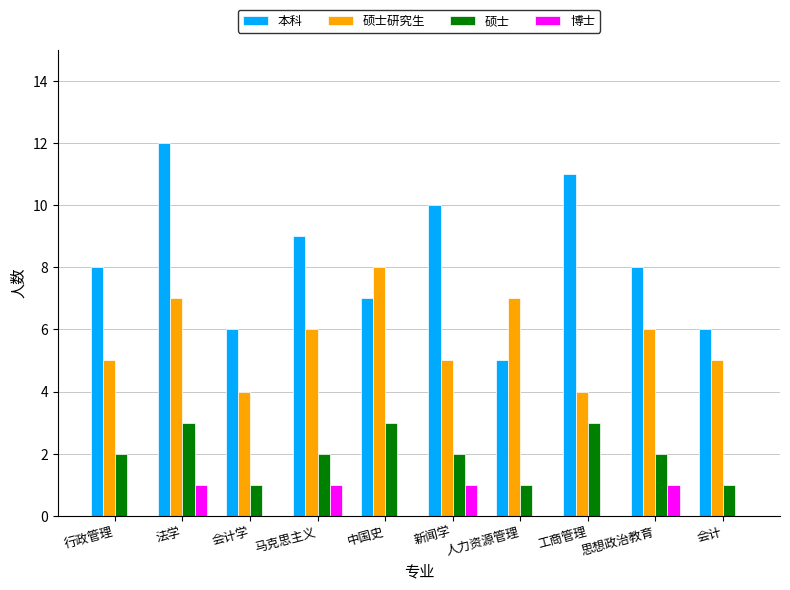

Which series has the largest total across all categories?

本科